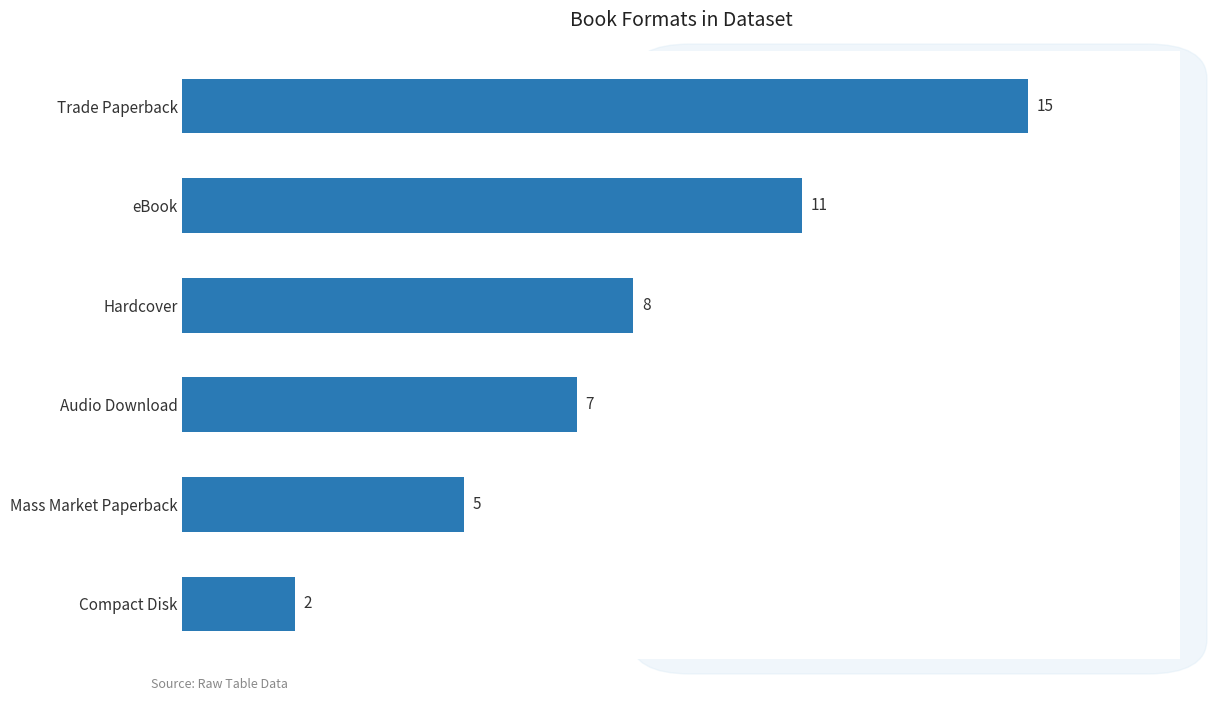

At which label is the value closest to 8?

Hardcover